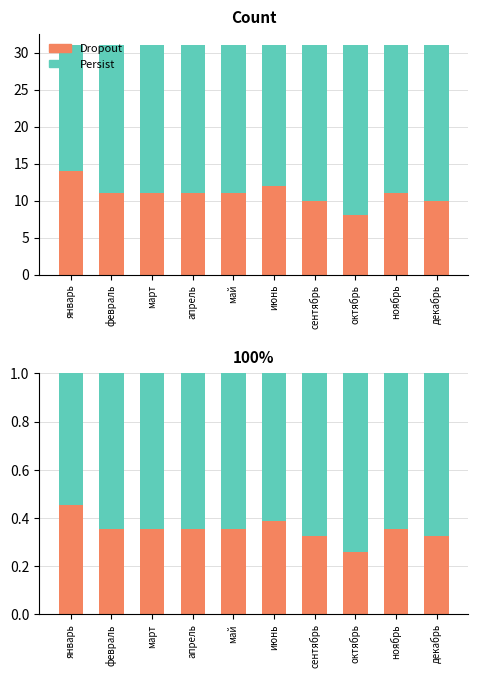

Reading left to right, list all the values displayed in this chart.

Dropout: 0.5	0.4	0.4	0.4	0.4	0.4	0.3	0.3	0.4	0.3
Persist: 0.5	0.6	0.6	0.6	0.6	0.6	0.7	0.7	0.6	0.7